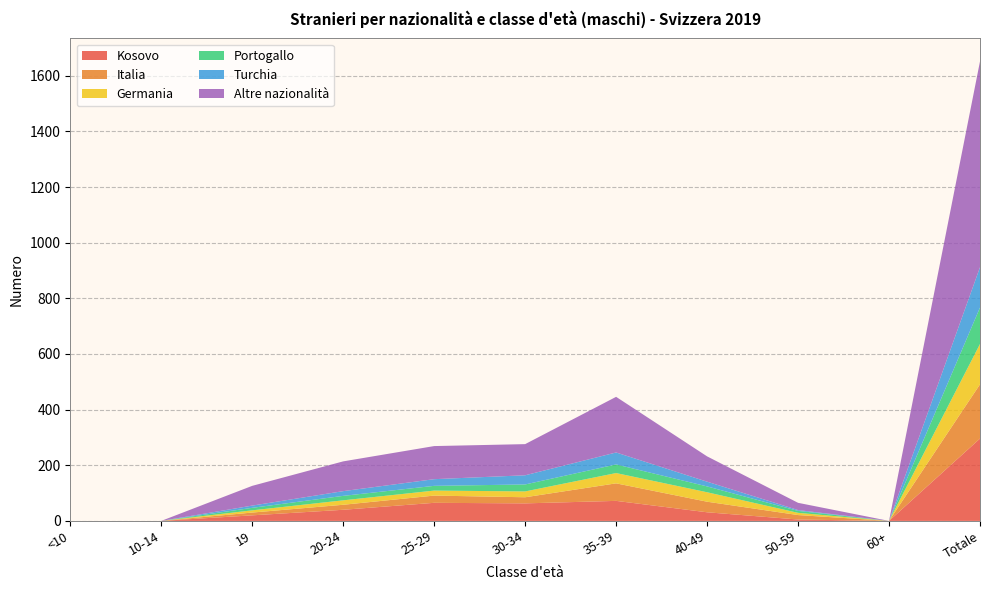

Reading left to right, transcribe all the data shown in this chart.

Kosovo: <10=0	10-14=0	19=20	20-24=40	25-29=65	30-34=63	35-39=72	40-49=31	50-59=5	60+=0	Totale=296
Italia: <10=0	10-14=0	19=10	20-24=18	25-29=26	30-34=22	35-39=63	40-49=38	50-59=16	60+=0	Totale=195
Germania: <10=0	10-14=0	19=8	20-24=16	25-29=18	30-34=21	35-39=37	40-49=34	50-59=8	60+=0	Totale=145
Portogallo: <10=0	10-14=0	19=9	20-24=16	25-29=17	30-34=25	35-39=31	40-49=21	50-59=7	60+=0	Totale=131
Turchia: <10=0	10-14=0	19=8	20-24=17	25-29=24	30-34=33	35-39=43	40-49=17	50-59=3	60+=0	Totale=145
Altre nazionalità: <10=0	10-14=0	19=71	20-24=107	25-29=119	30-34=112	35-39=200	40-49=91	50-59=26	60+=0	Totale=740